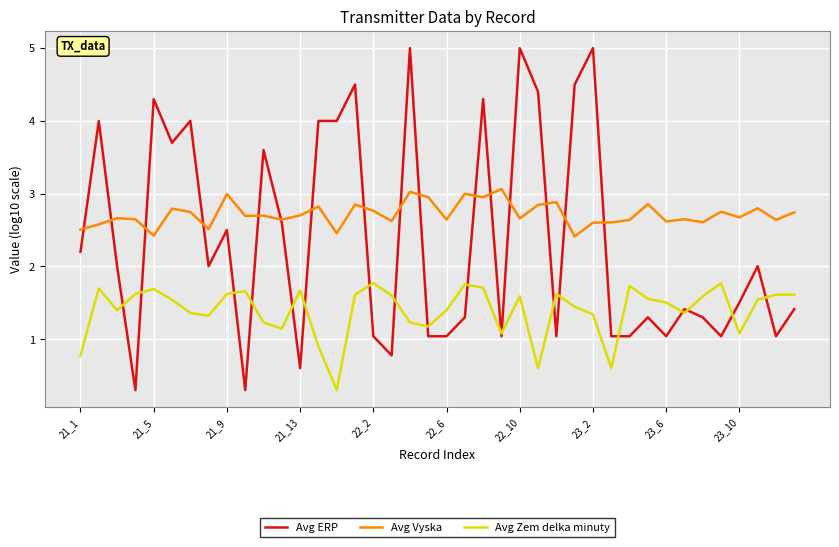

Rank the series by their average value, from lowest to highest.

Avg Zem delka minuty, Avg ERP, Avg Vyska